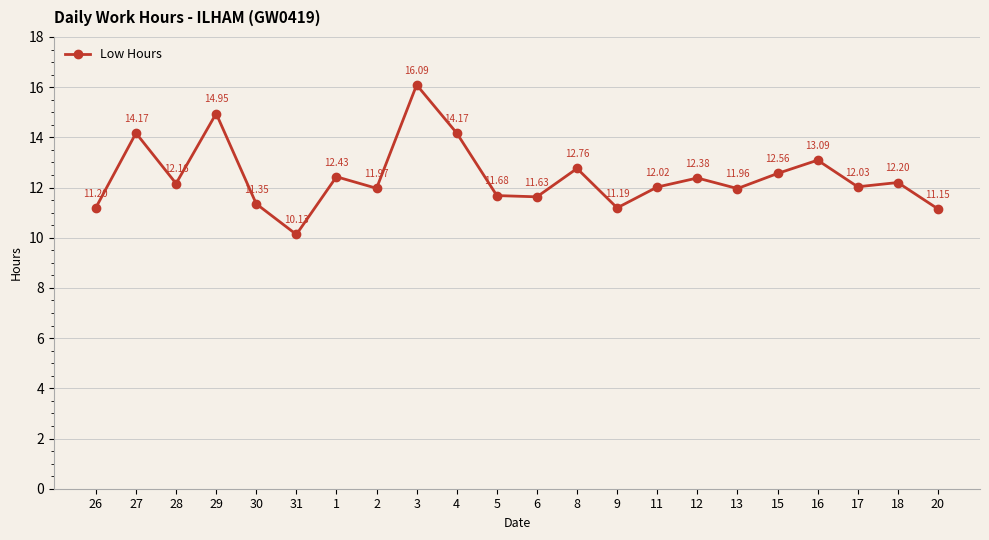

The chart shows a value of 11.2 at 20. True or false?

True